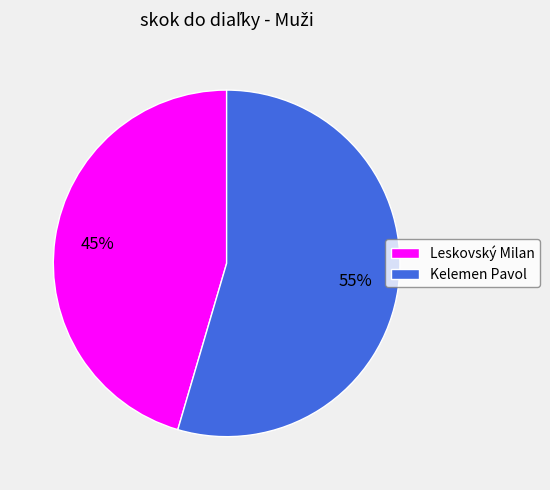

Which has a higher value, Kelemen Pavol or Leskovský Milan?

Kelemen Pavol